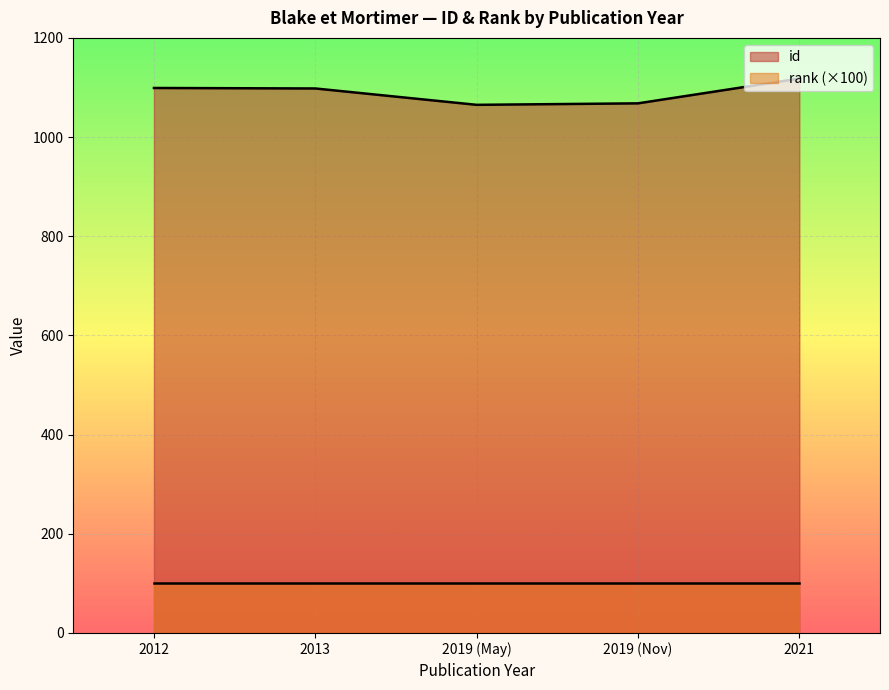

What is the sum of all values?

5448